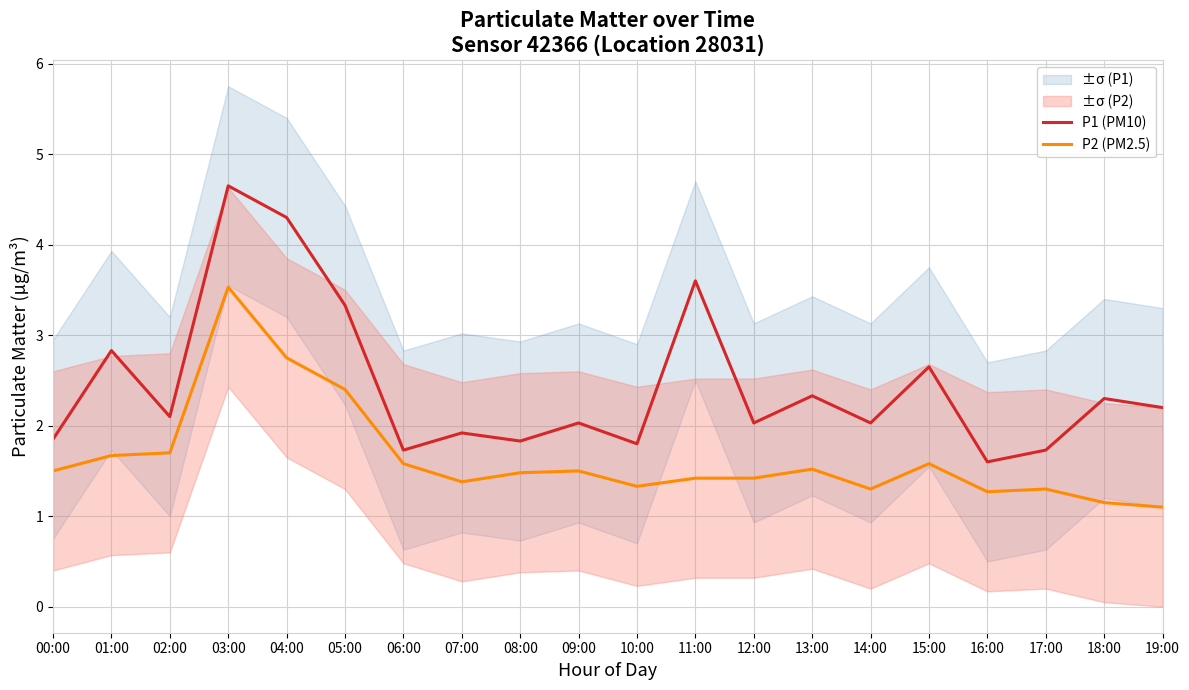

True or false: P2 (PM2.5) has a value of 2.1 at 09:00.

False